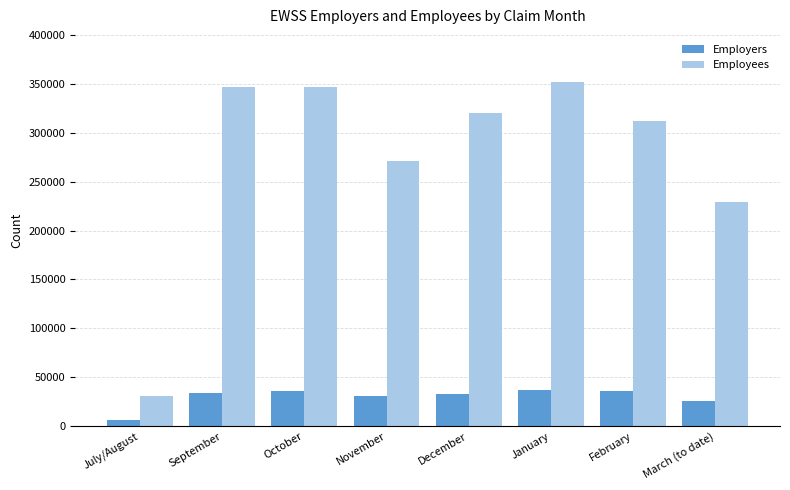

What is the maximum value shown in the chart?

352000